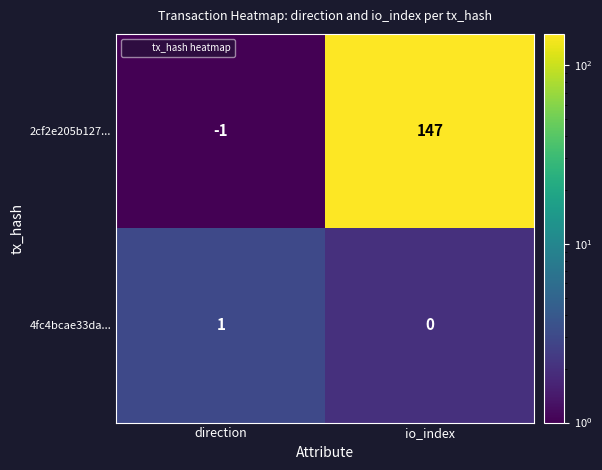

At which category is the sum across all series the highest?

io_index